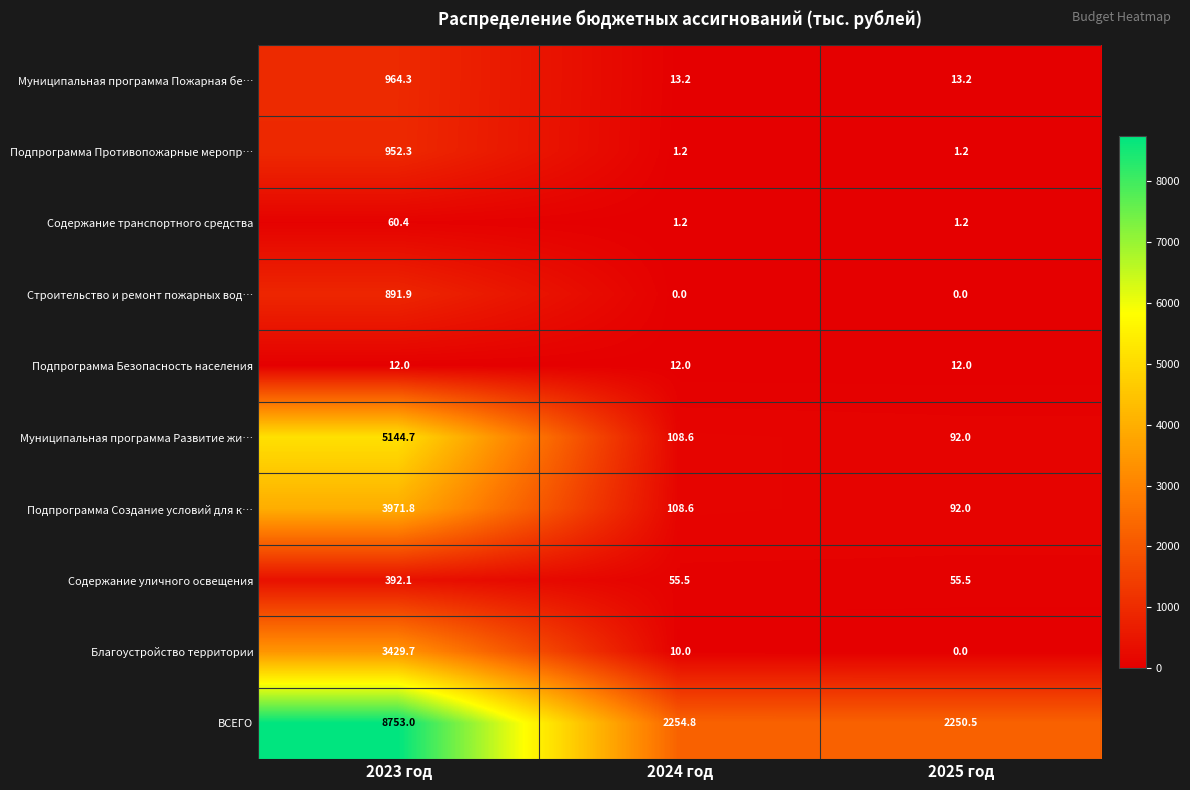

Which series has the largest total across all categories?

ВСЕГО